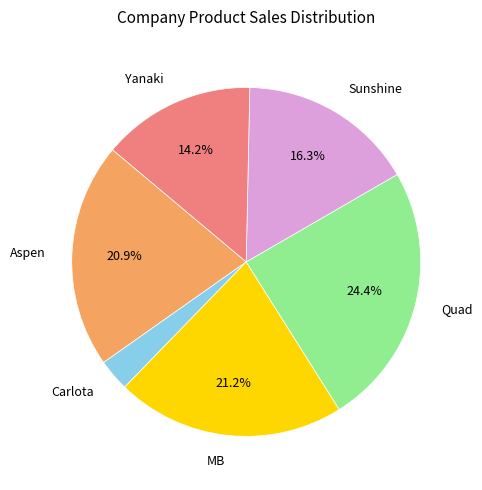

Does Quad represent more than half of the total?

No